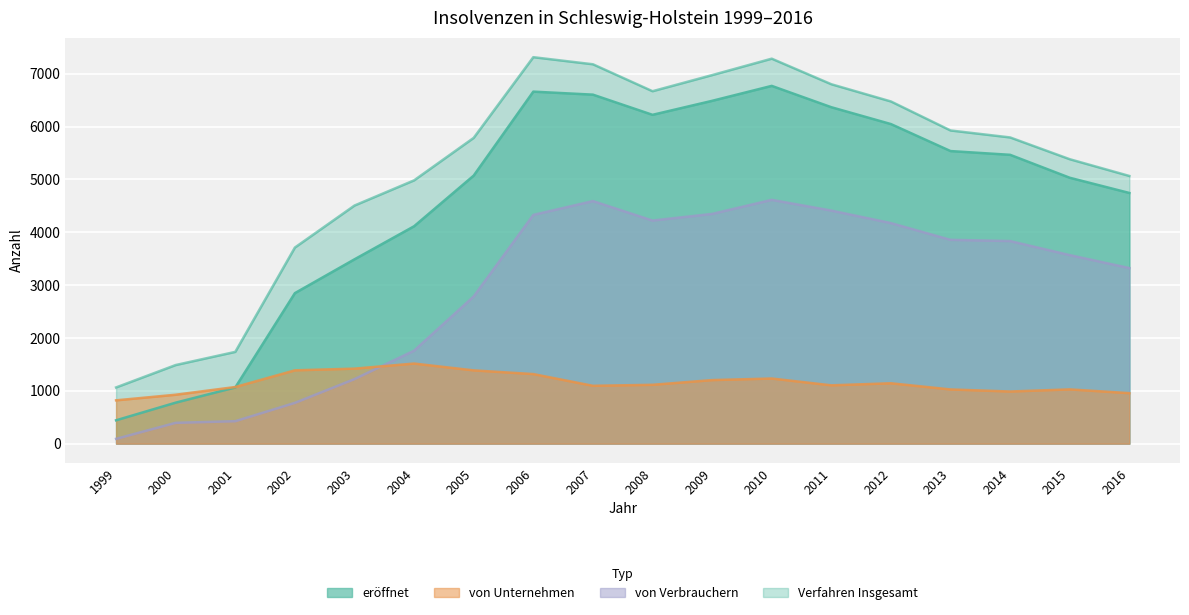

Where is the first local maximum for von Verbrauchern?

2007